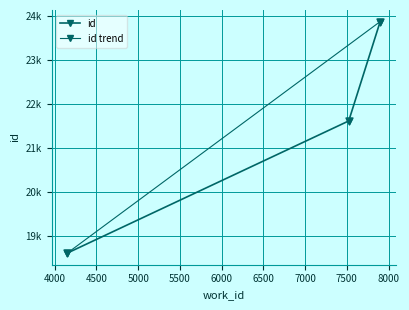

What is the change in value from 4149 to 7522?

+3001